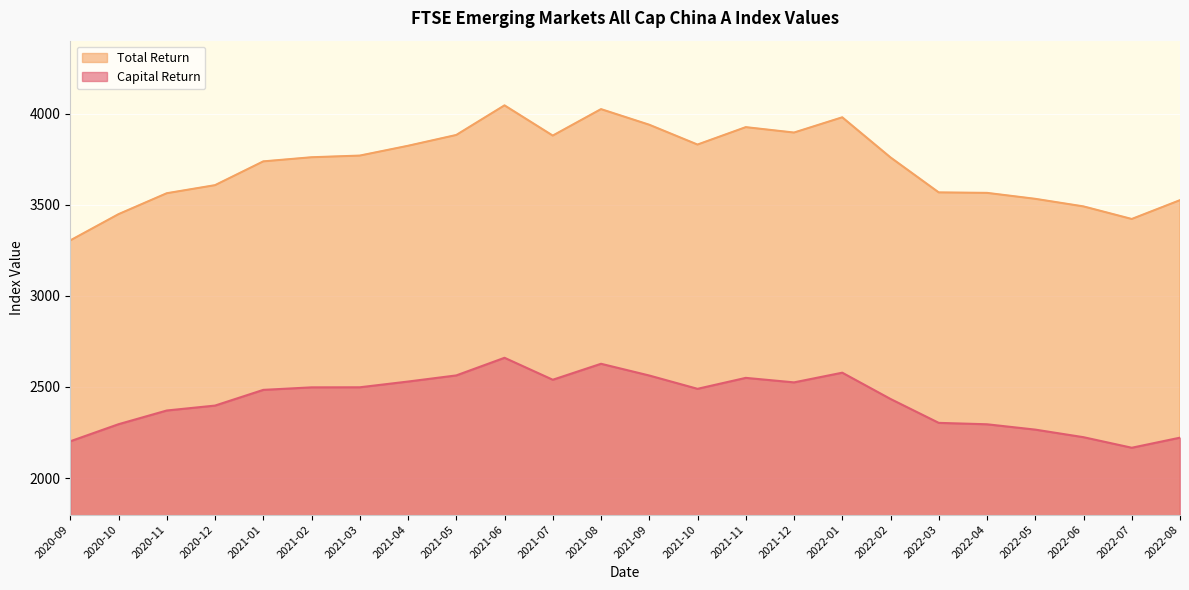

What is the difference between the second highest and minimum values in the Capital Return series?

460.7